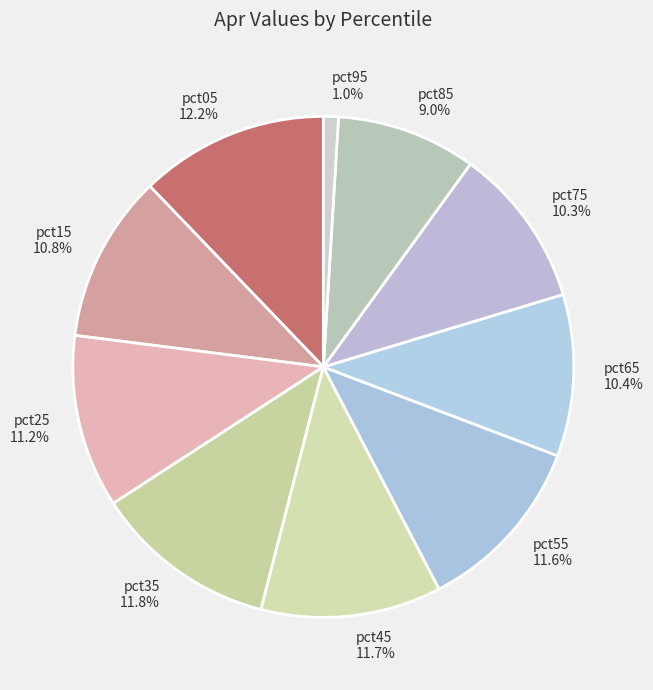

To the nearest percent, what percentage of the pie is pct75?

10%